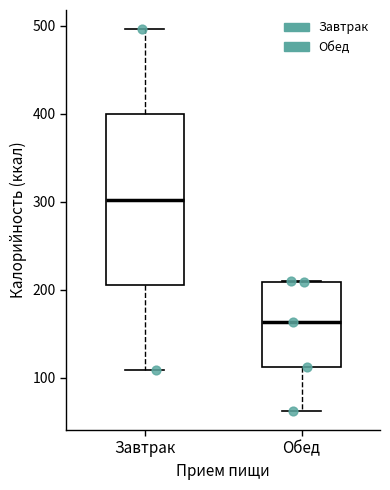

Comparing the boxes themselves (not the whiskers), which one is the tallest?

Завтрак